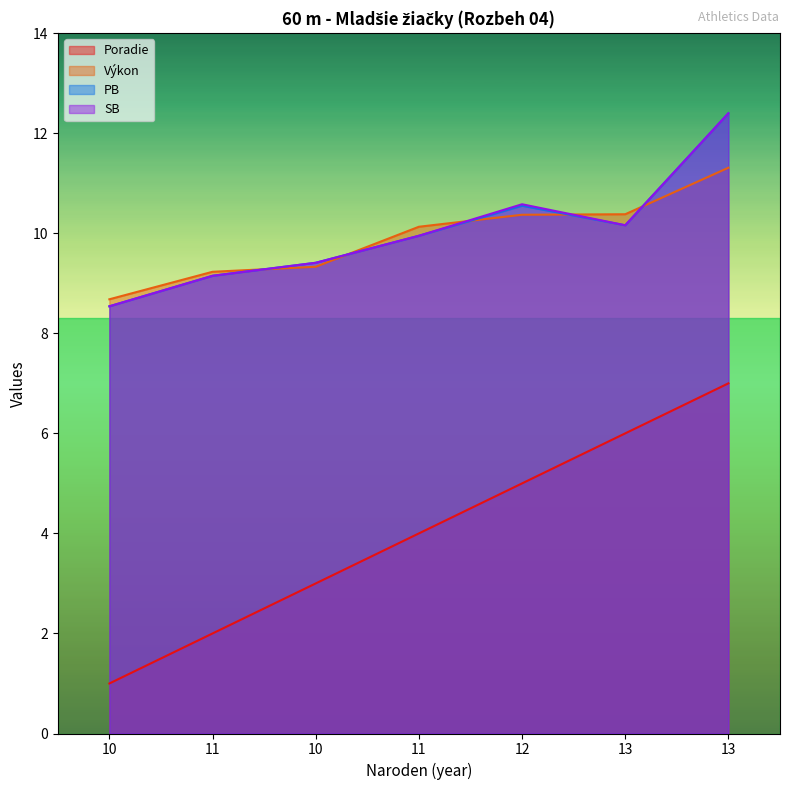

Reading left to right, transcribe all the data shown in this chart.

Poradie: 1.0	2.0	3.0	4.0	5.0	6.0	7.0
Výkon: 8.7	9.2	9.3	10.1	10.4	10.4	11.3
PB: 8.5	9.2	9.4	9.9	10.6	10.2	12.4
SB: 8.5	9.2	9.4	9.9	10.6	10.2	12.4